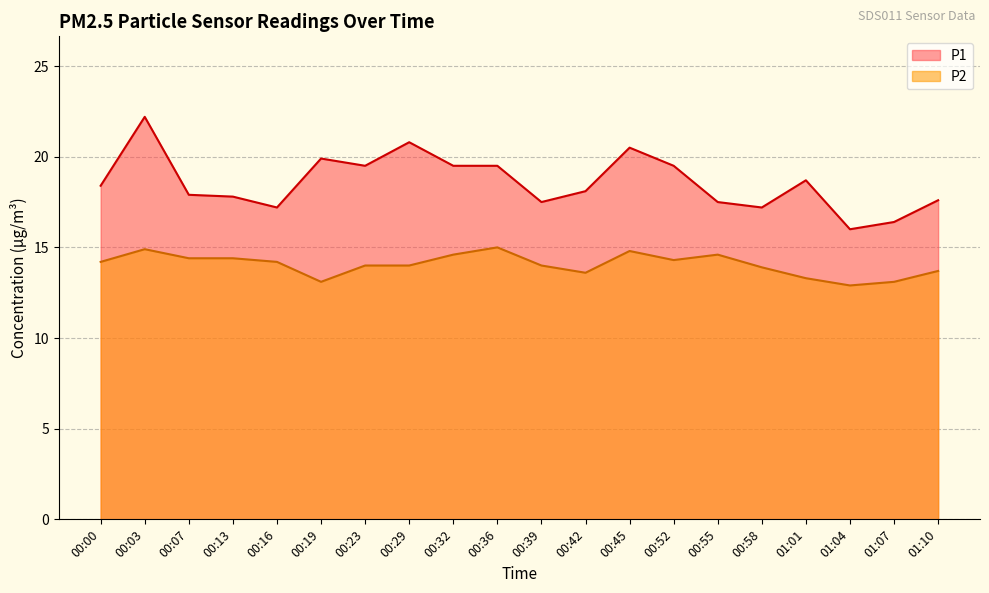

True or false: P1 and P2 cross at least once.

False